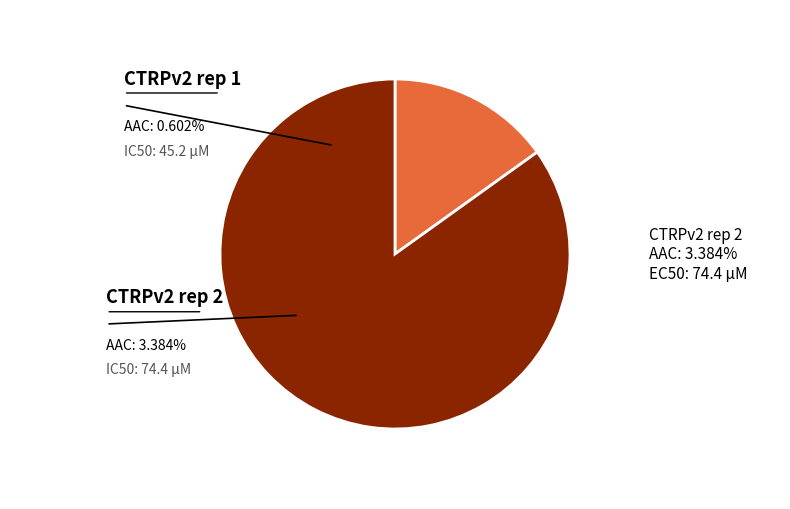

Is there any slice that represents more than half of the pie?

Yes